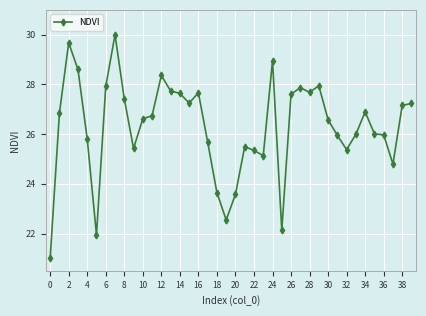

What is the value of the 19th point from the left?

23.6